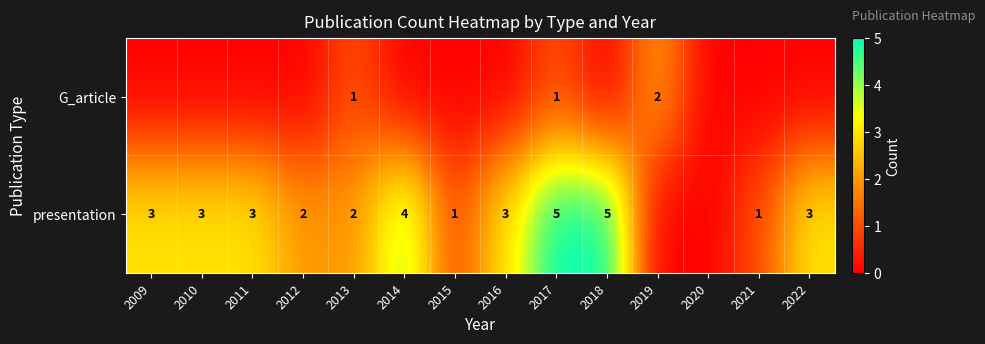

What is the greatest value displayed?

5